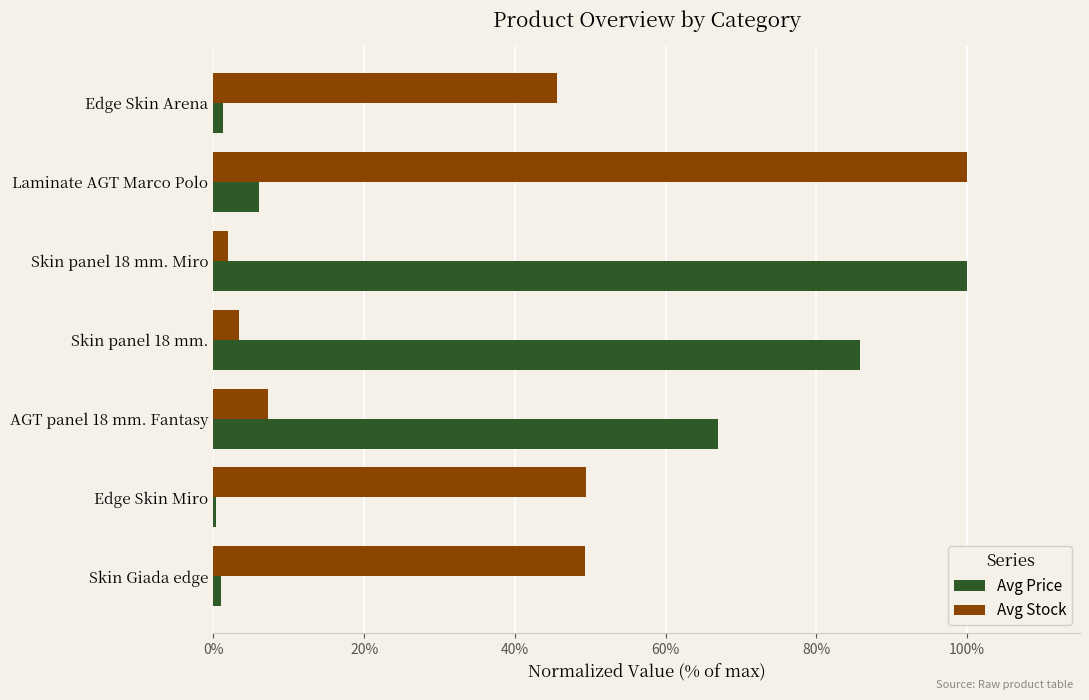

What is the greatest value displayed?

100.0